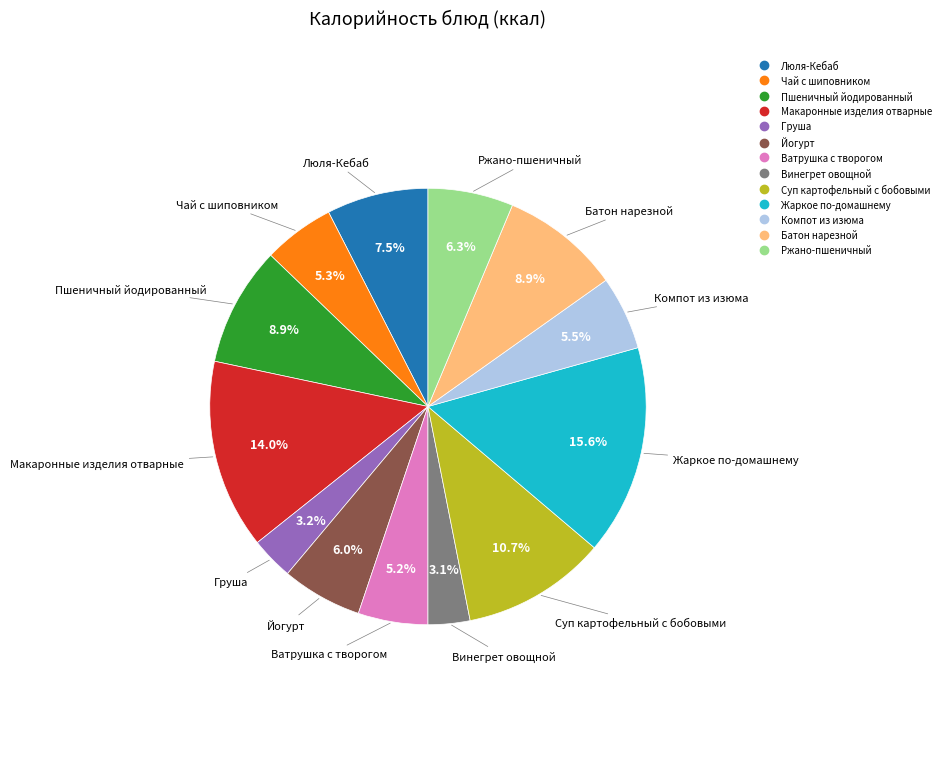

To the nearest percent, what is the combined percentage of Батон нарезной and Макаронные изделия отварные?

23%